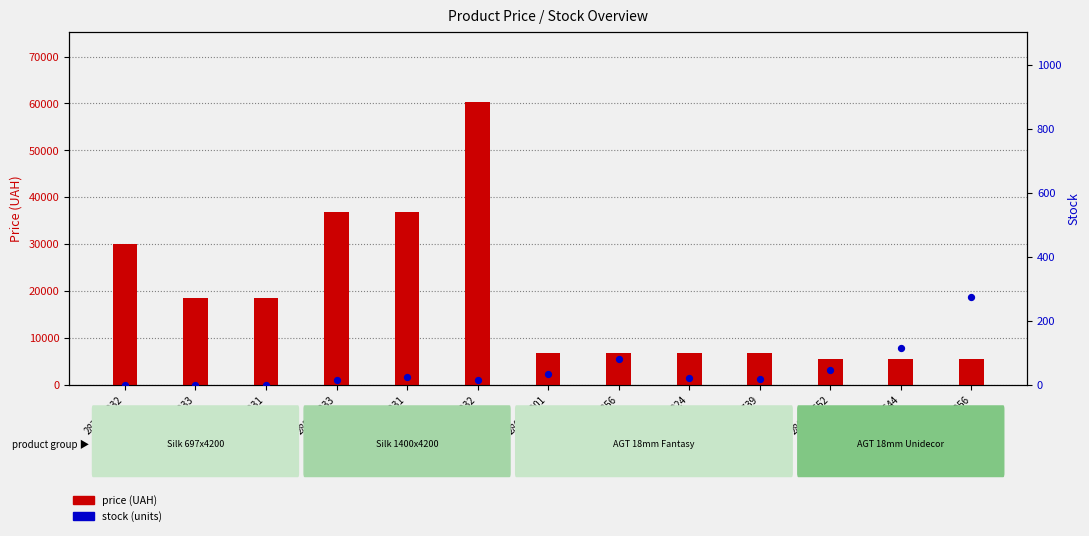

Is the value of stock (units) at 285652231 greater than the value of price (UAH) at 287692233?

No